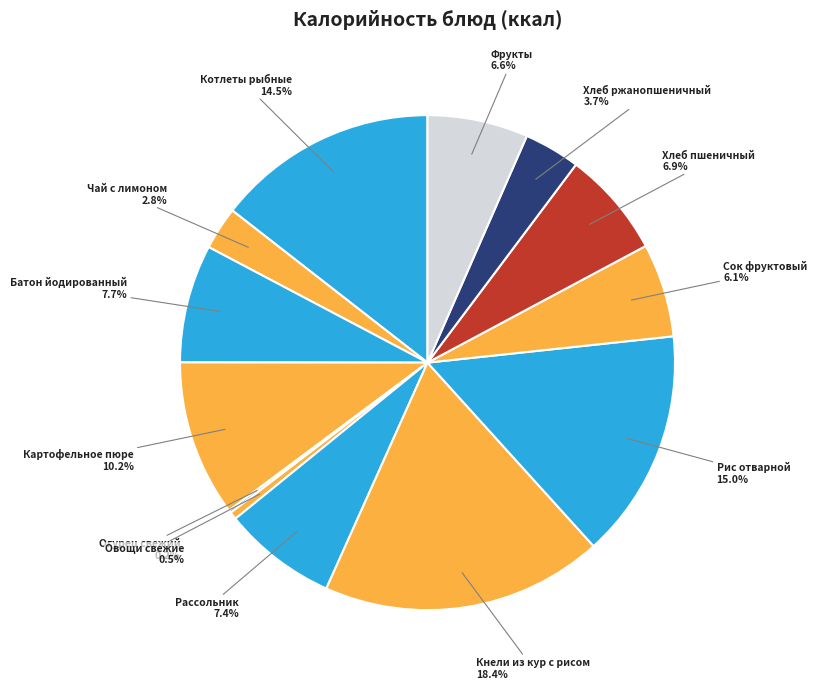

Which slice is the smallest?

Огурец свежий